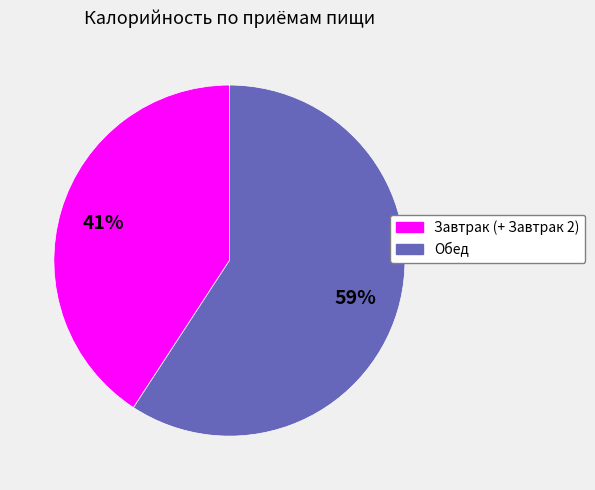

Combined, do Завтрак (+ Завтрак 2) and Обед account for over 50%?

Yes